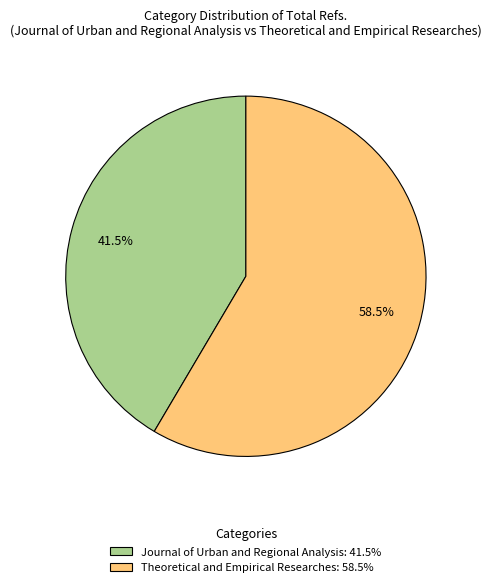

The Theoretical and Empirical Researches slice represents 66% of the pie. True or false?

False